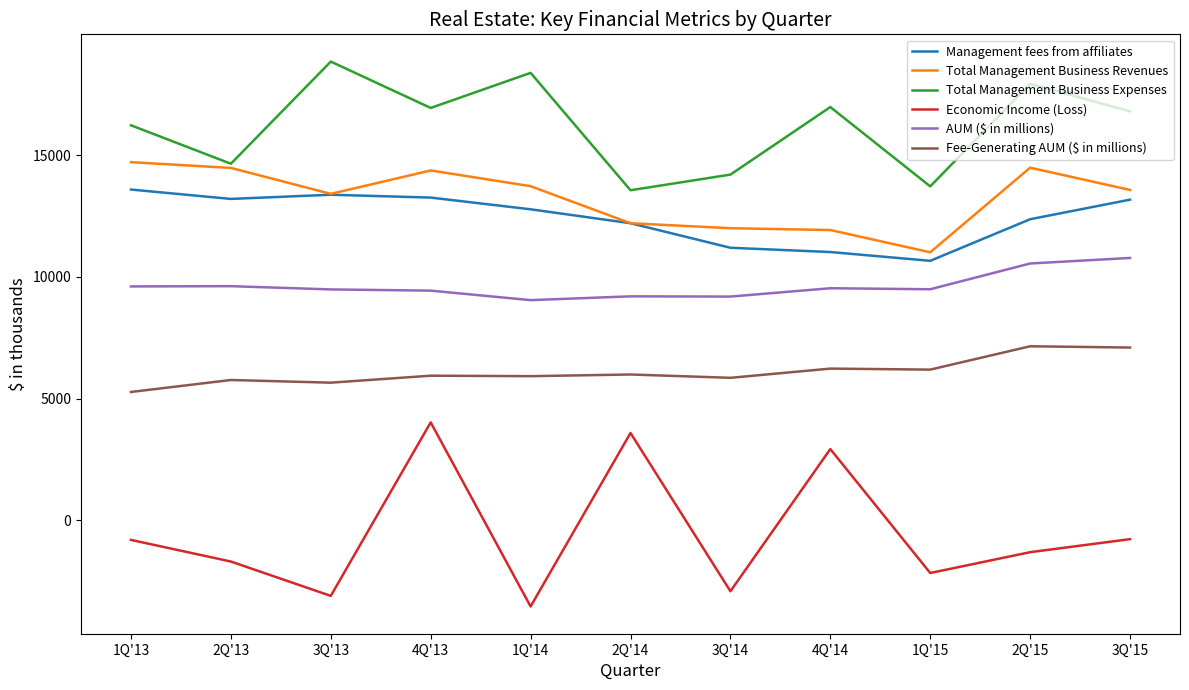

Which category has the highest value in the Management fees from affiliates series?

1Q'13